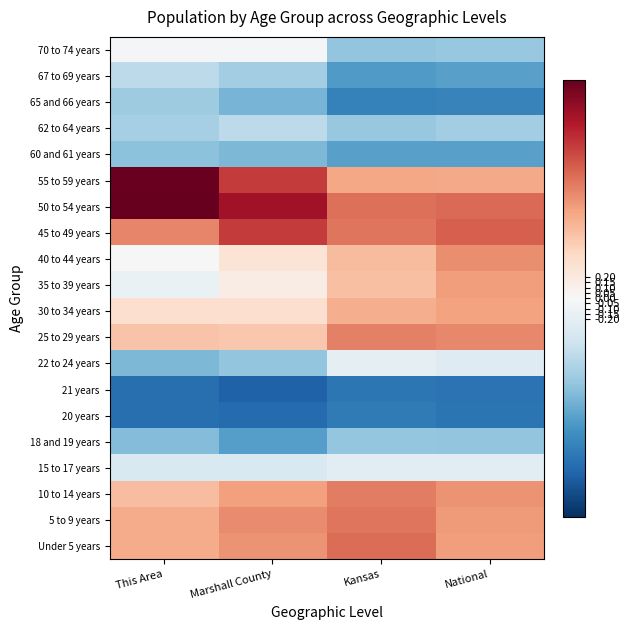

Rank the series by their maximum value, from highest to lowest.

50 to 54 years, 55 to 59 years, 45 to 49 years, Under 5 years, 5 to 9 years, 10 to 14 years, 25 to 29 years, 40 to 44 years, 35 to 39 years, 30 to 34 years, 70 to 74 years, 22 to 24 years, 15 to 17 years, 67 to 69 years, 62 to 64 years, 65 and 66 years, 18 and 19 years, 60 and 61 years, 20 years, 21 years